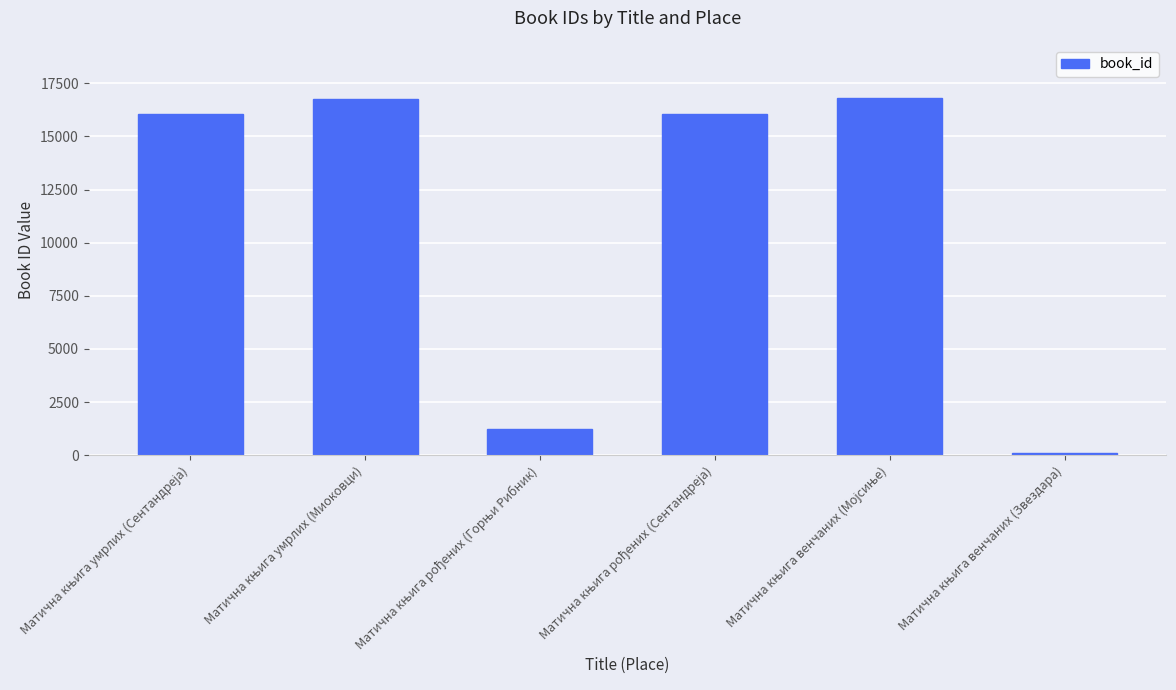

What is the sum of all values?

67026